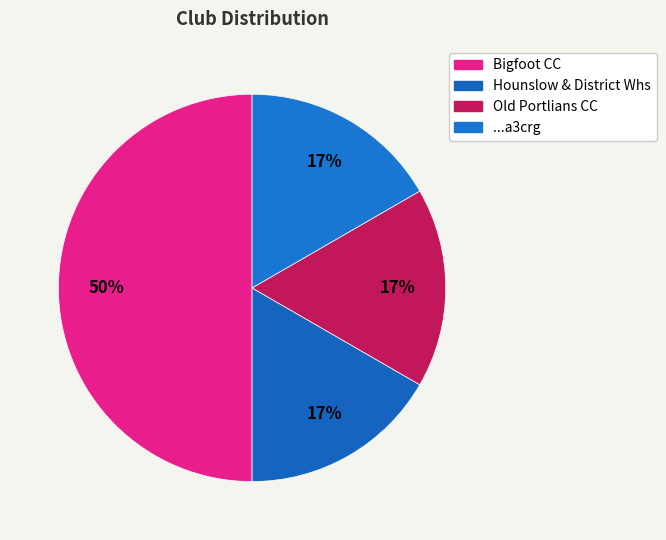

How many slices are in this pie chart?

4